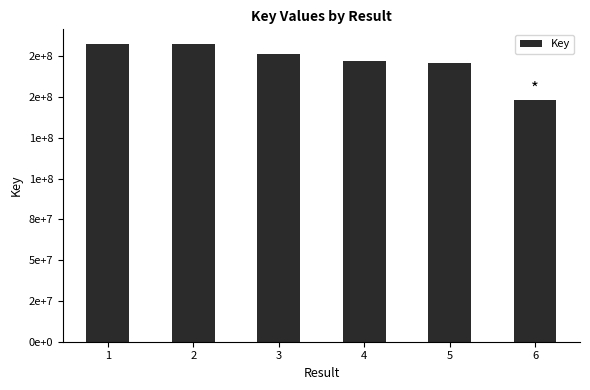

What is the value of the 1st bar from the left?

182376365